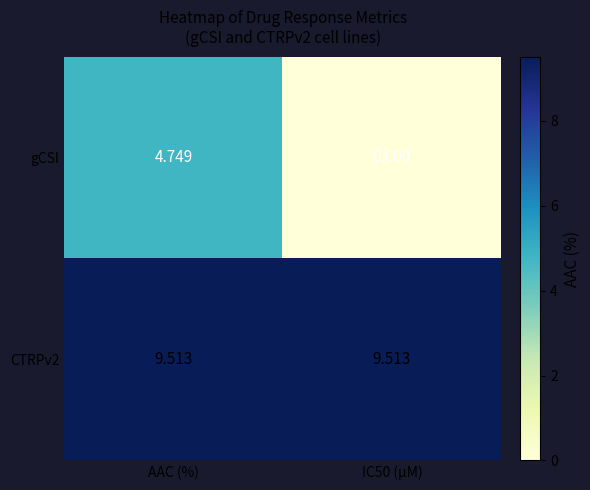

At which label does gCSI reach its peak?

AAC (%)